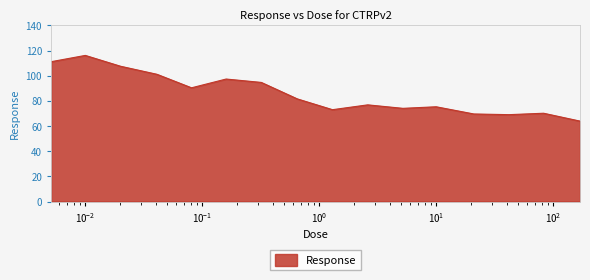

What is the maximum value shown in the chart?

116.1